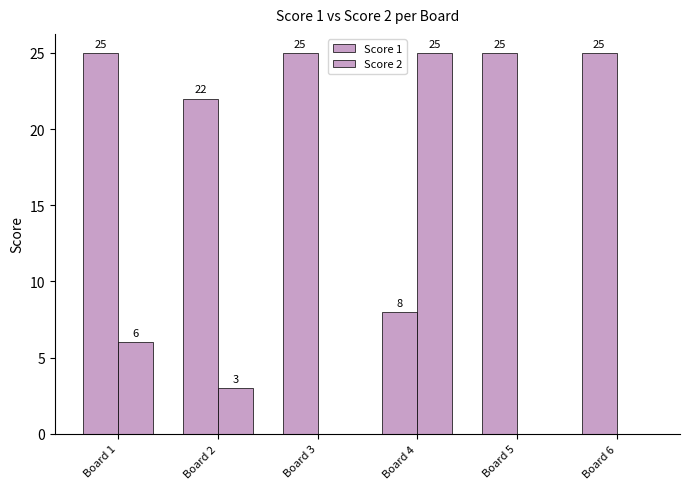

How many groups of bars are there?

6